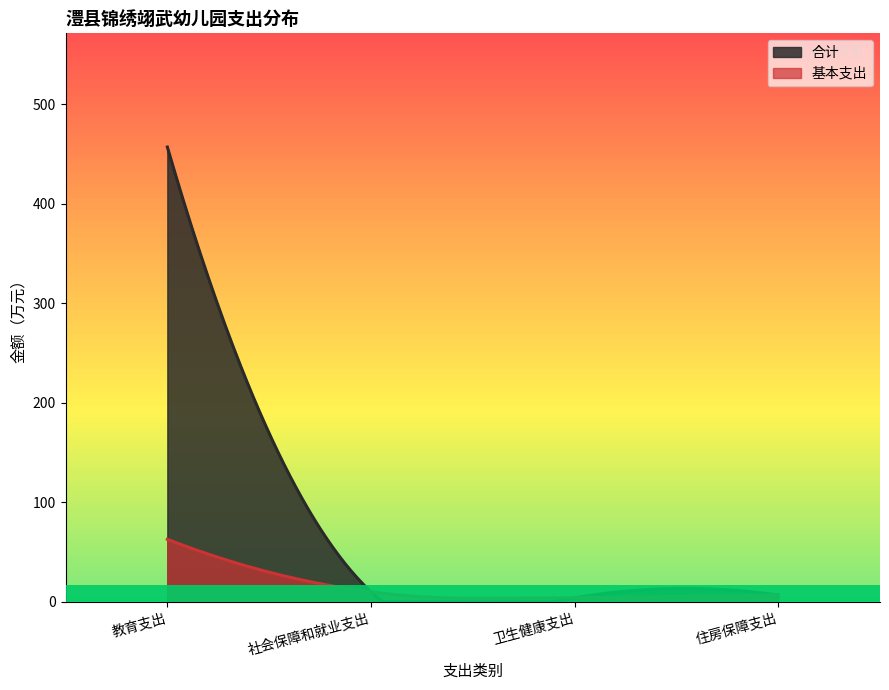

Rank the series by their maximum value, from highest to lowest.

合计, 基本支出